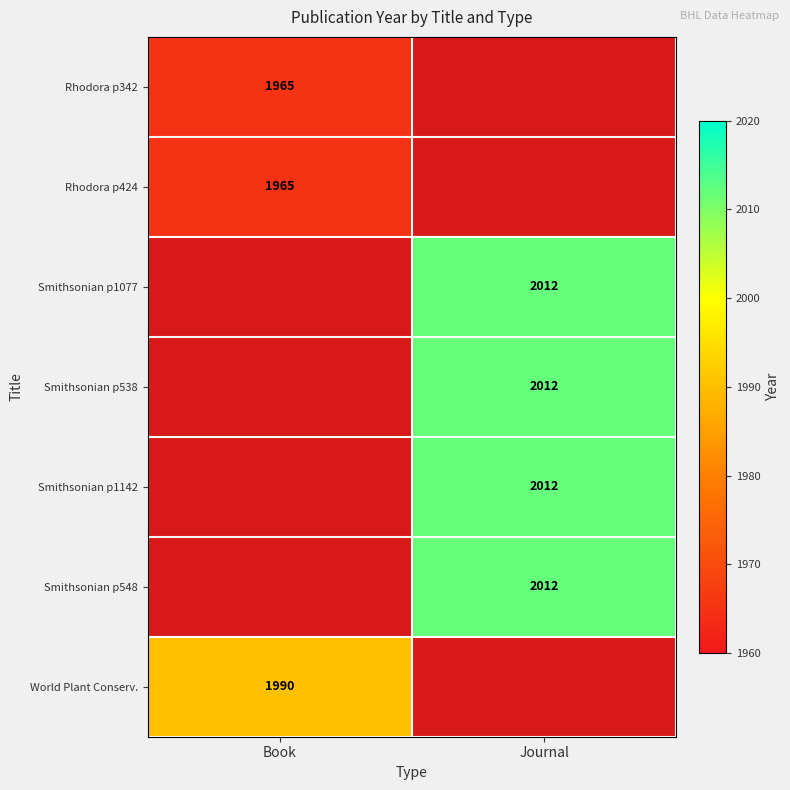

Is it true that Smithsonian p1142 equals 2667 at Journal?

False